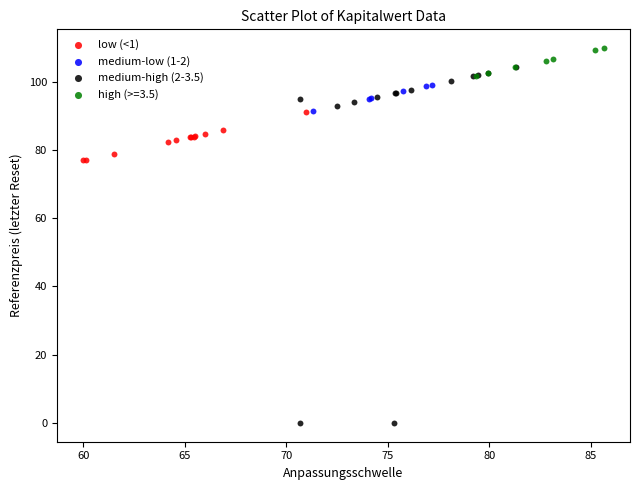

Which series reaches the minimum Y coordinate?

medium-high (2-3.5)